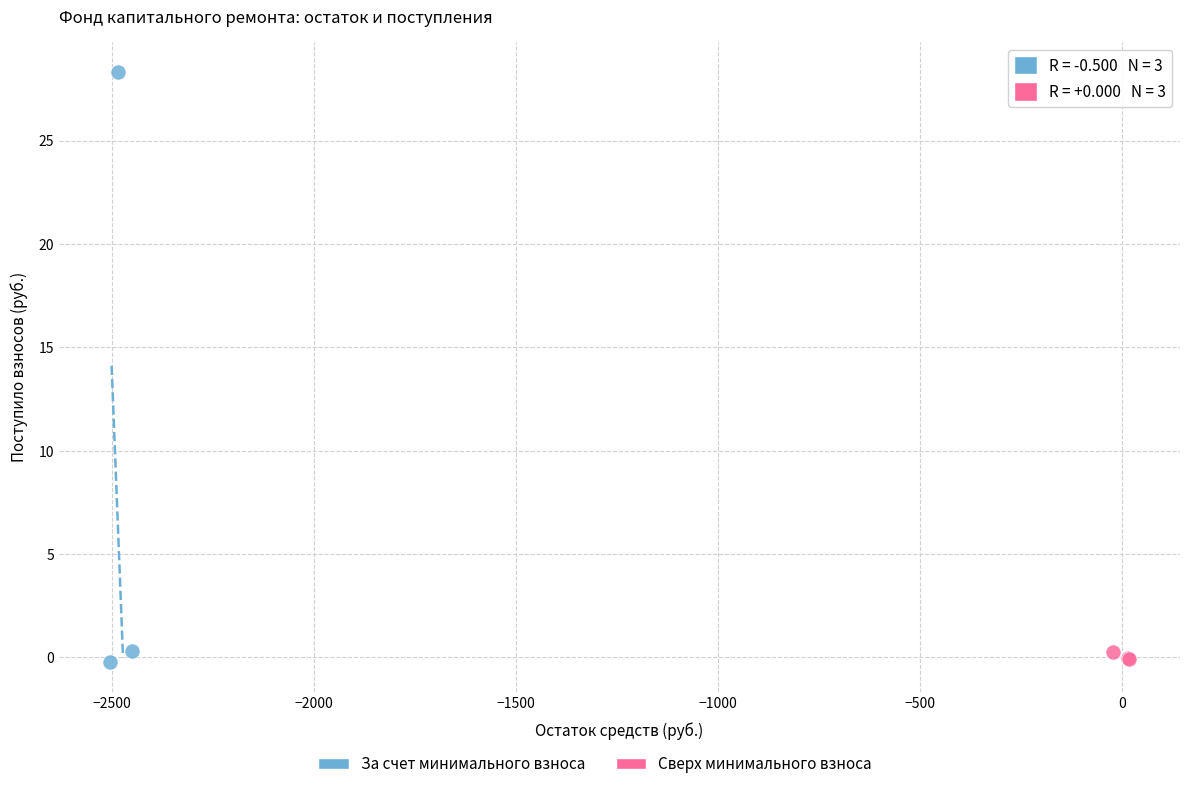

Which series contains the highest Y value?

За счет минимального взноса